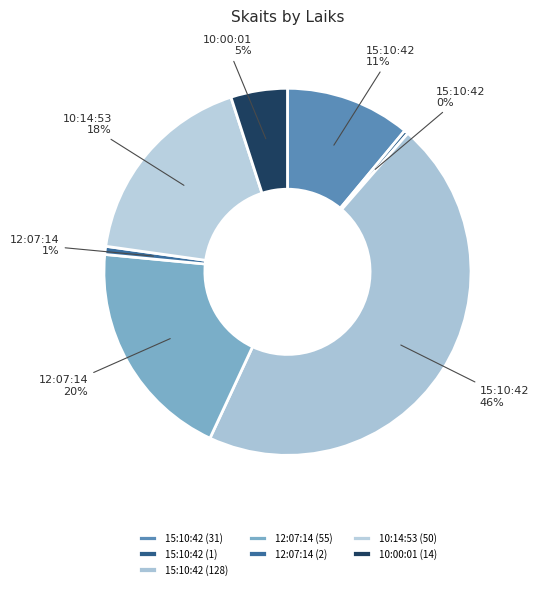

What portion of the pie excludes 15:10:42 (128)?

54.4%